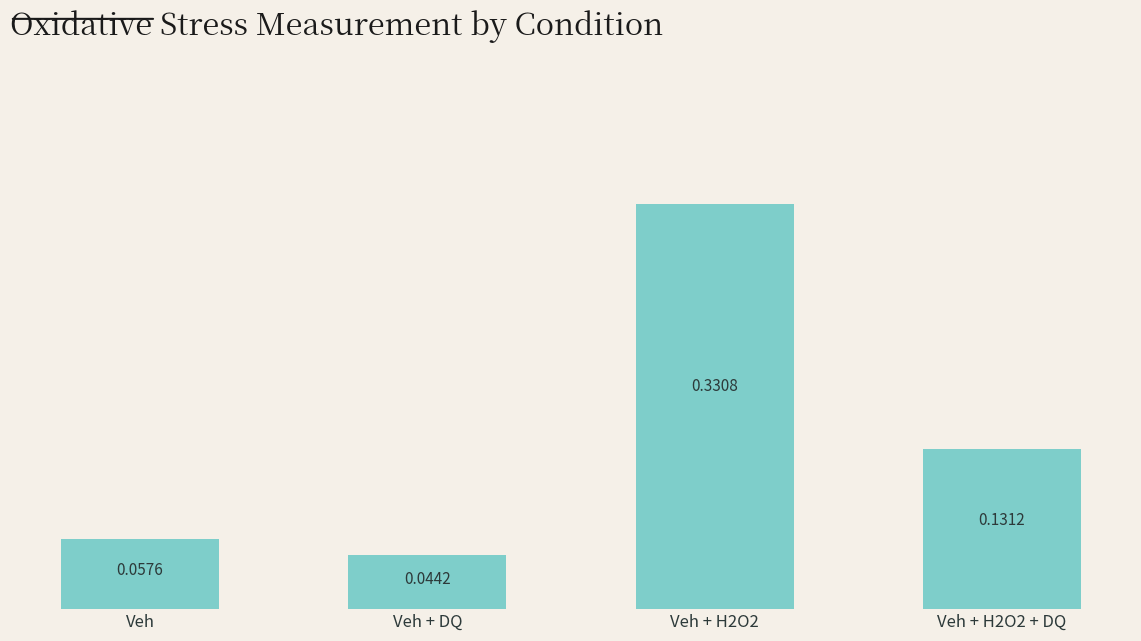

What is the label of the 1st bar from the left?

Veh